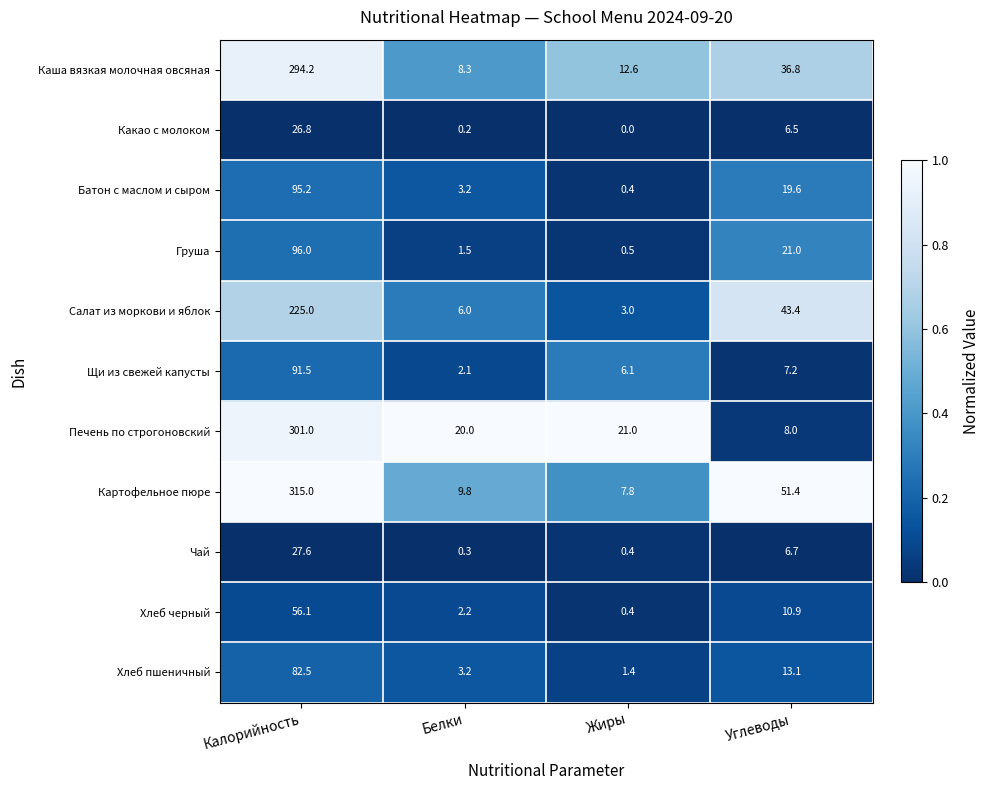

What is the sum of all Батон с маслом и сыром values?

118.4